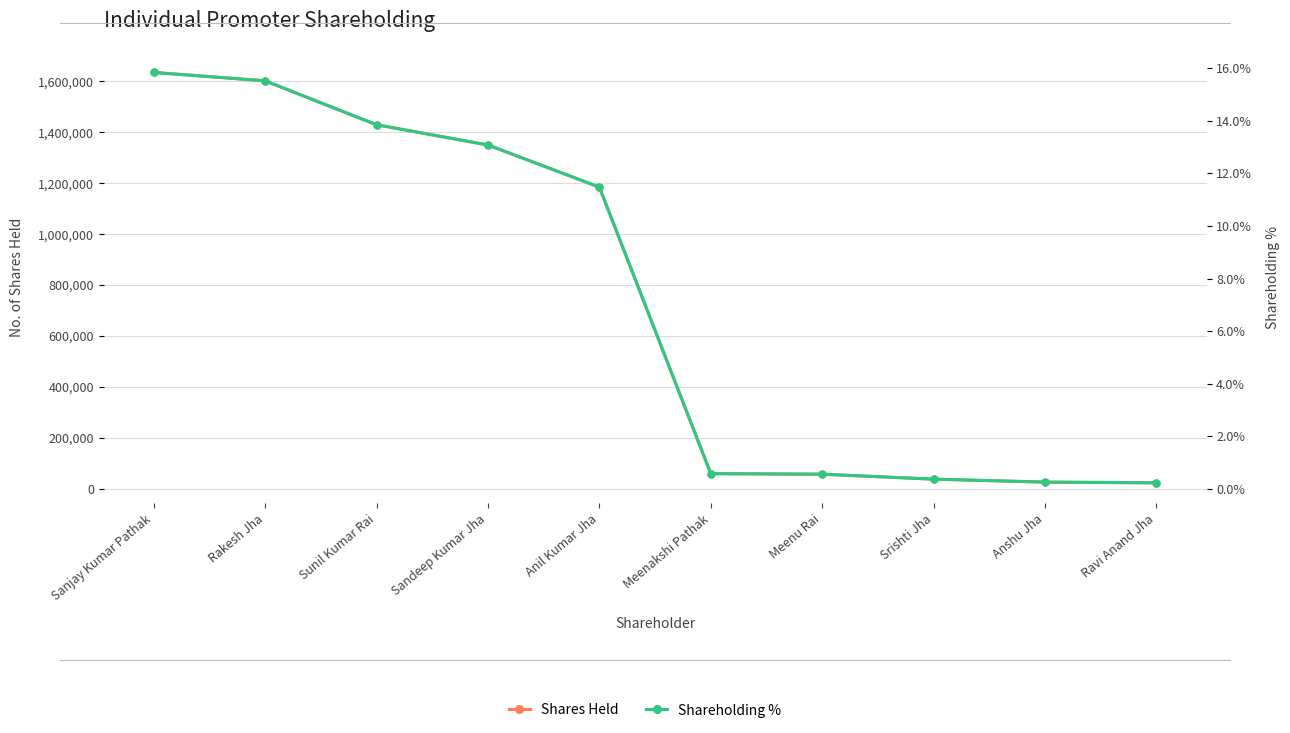

At which label does Shares Held reach its peak?

Sanjay Kumar Pathak